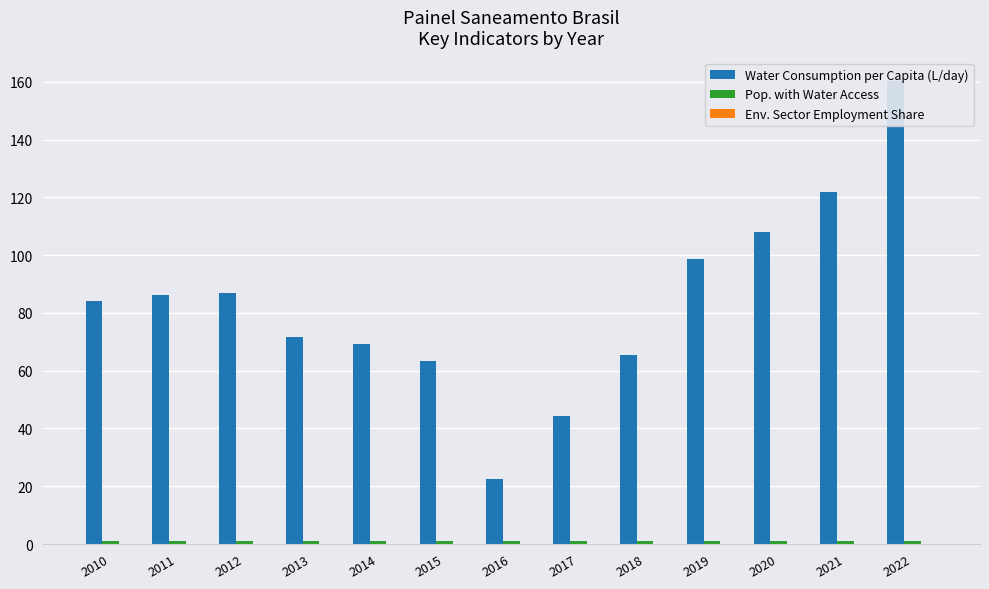

The value of Env. Sector Employment Share at 2018 is 0.1. True or false?

True